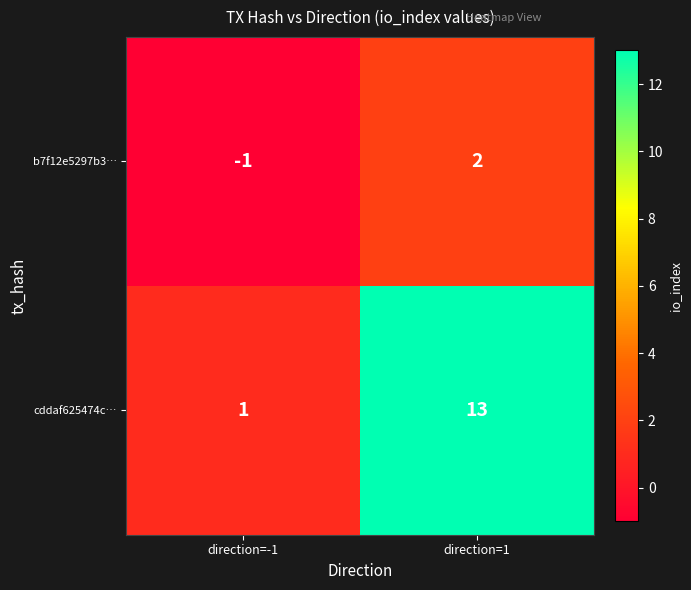

Where is cddaf625474c… nearest to the value 7?

direction=-1